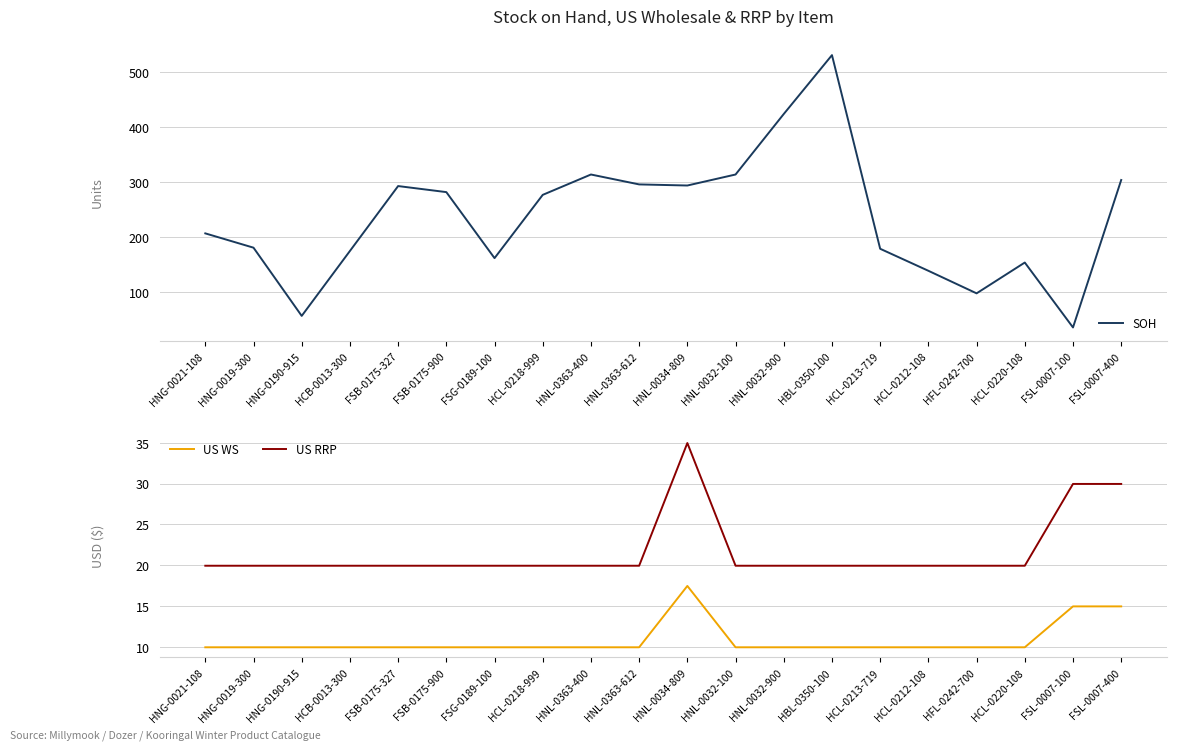

How many categories are shown in the chart?

20